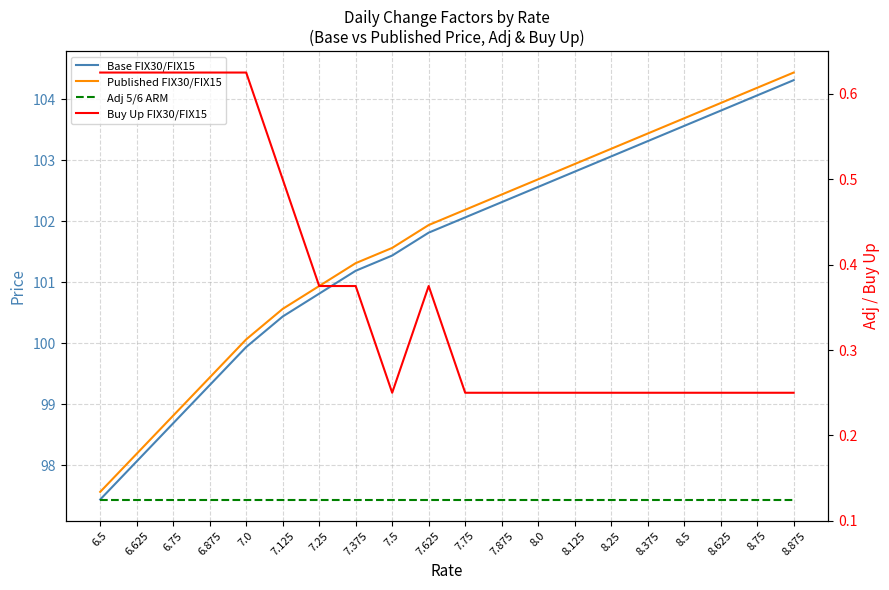

At how many categories does at least one series exceed 7?

20